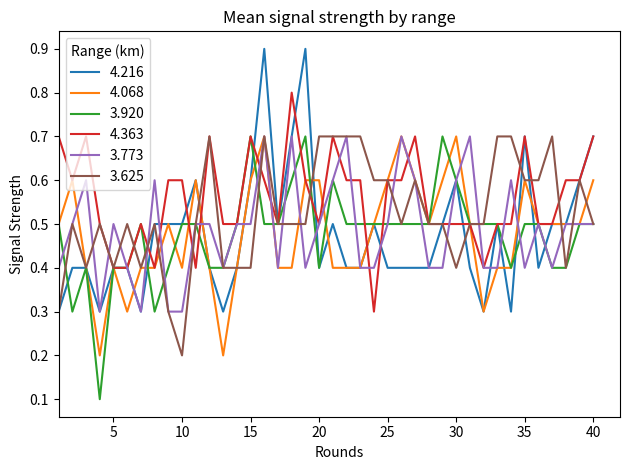

What is the maximum value for 4.216?

0.9